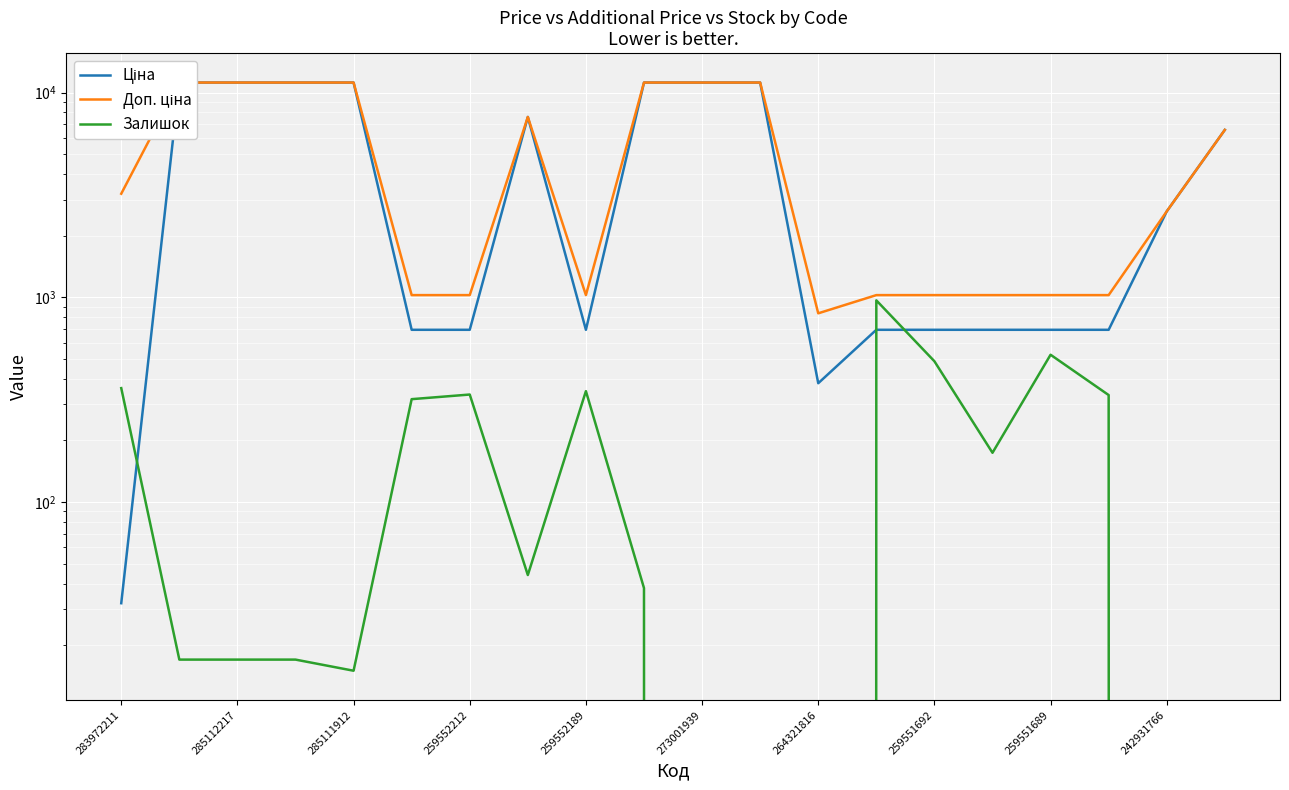

True or false: Залишок has a value of 160.5 at 283972211.

False